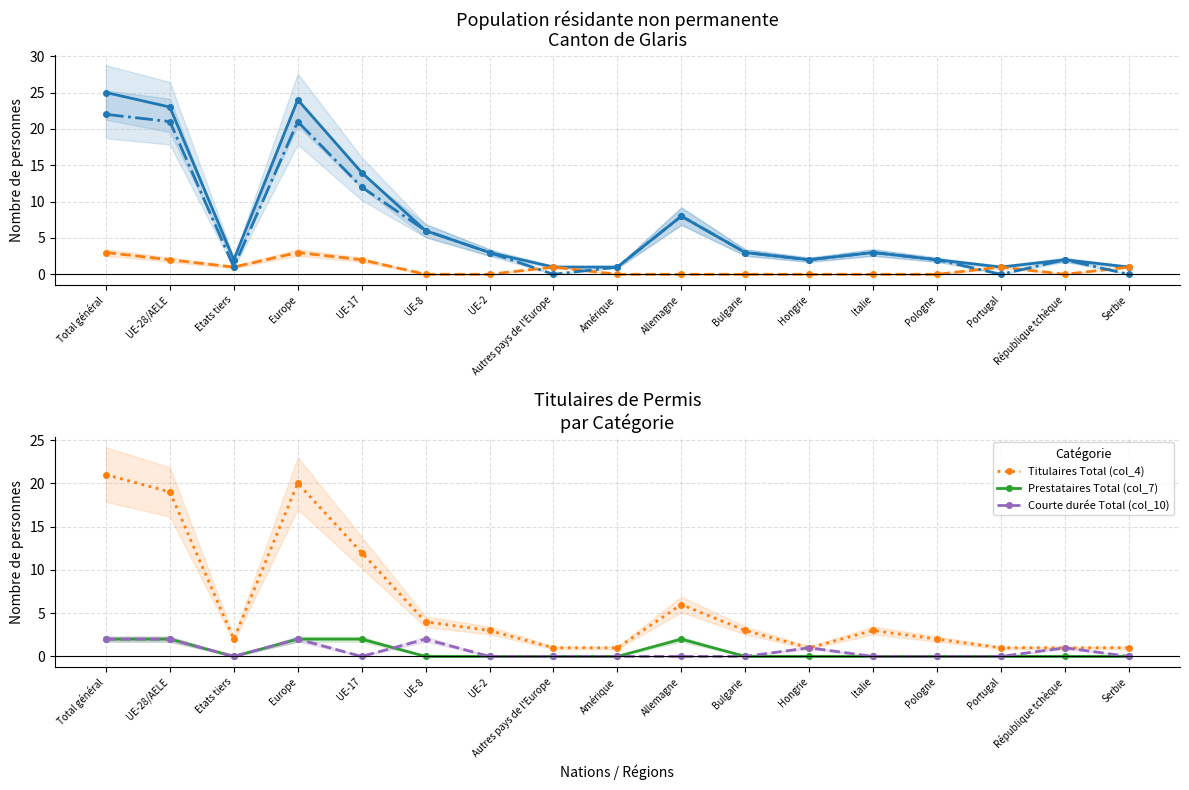

True or false: Titulaires Total (col_4) has a value of 19 at UE-28/AELE.

True